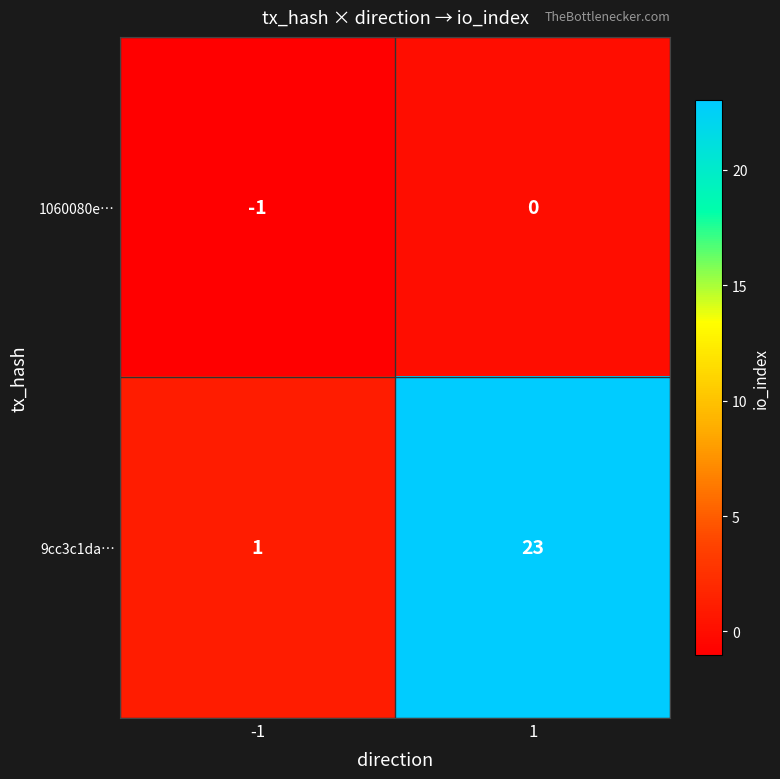

What is the difference between the highest and lowest values at 1?

23